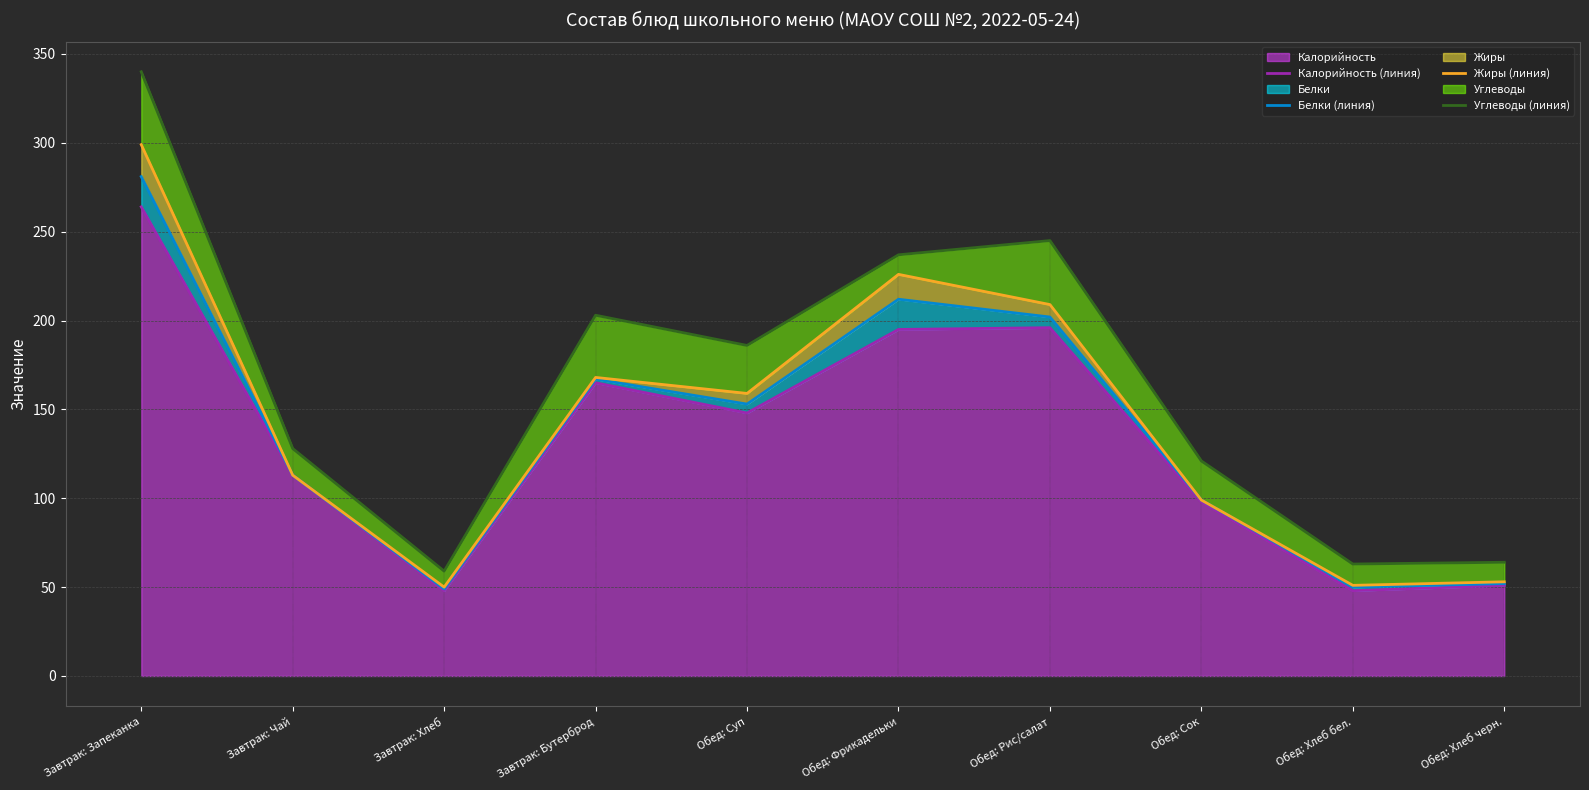

What position from the left is Обед: Сок?

8